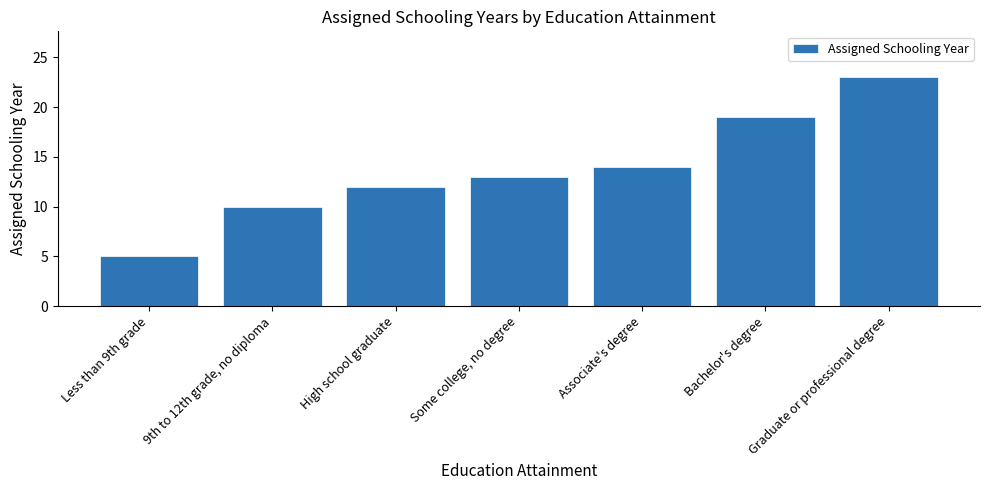

At which label is the value closest to 14?

Associate's degree